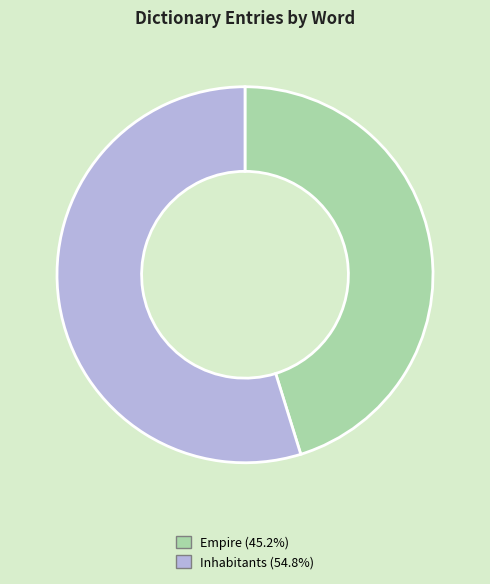

Rank the categories by value from highest to lowest.

Inhabitants, Empire